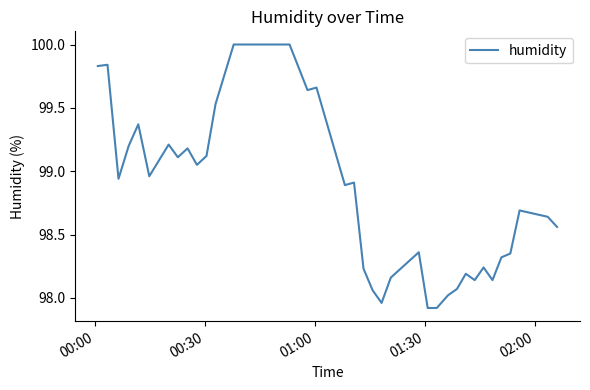

What is the minimum value shown in the chart?

97.9